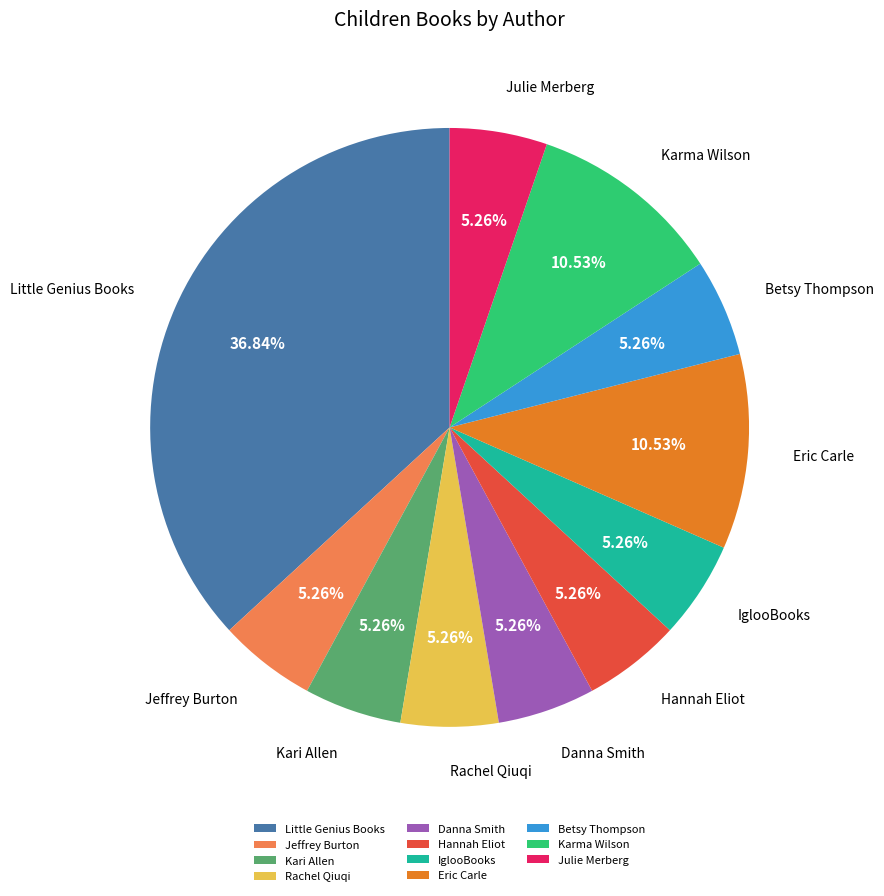

Approximately how many times larger is the value at Jeffrey Burton compared to Hannah Eliot?

1.0